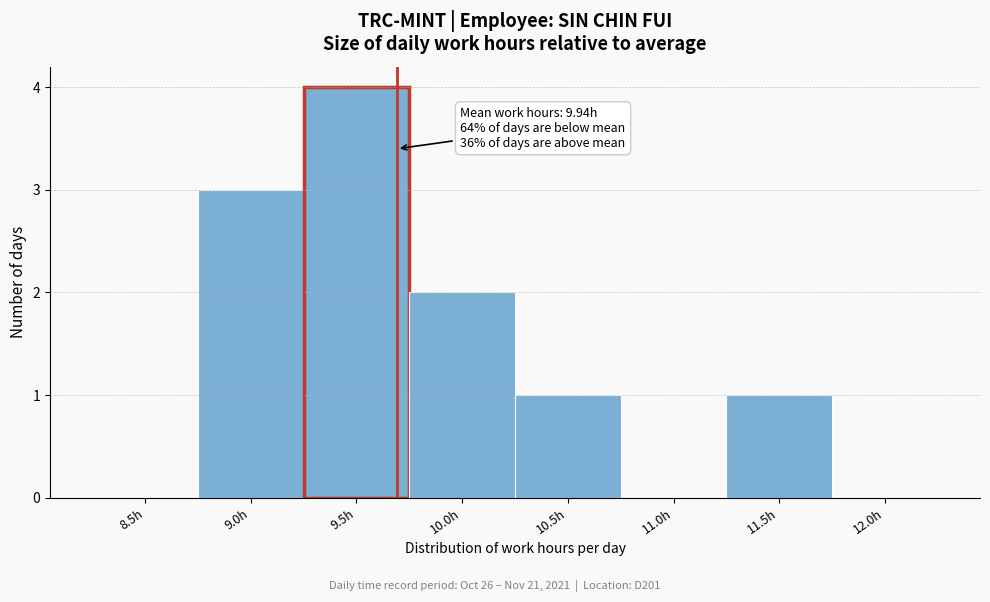

Reading left to right, extract all data points from this chart.

8.5h=0	9.0h=3	9.5h=4	10.0h=2	10.5h=1	11.0h=0	11.5h=1	12.0h=0